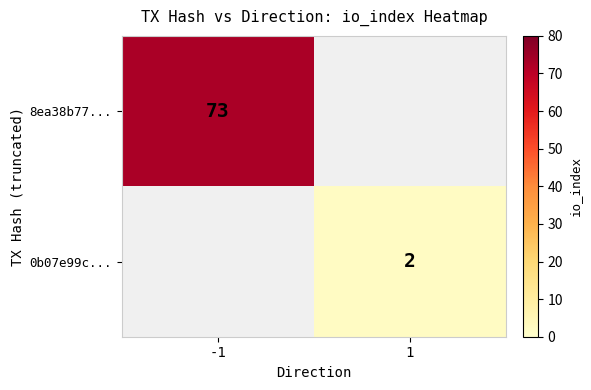

What is the greatest value displayed?

73.0